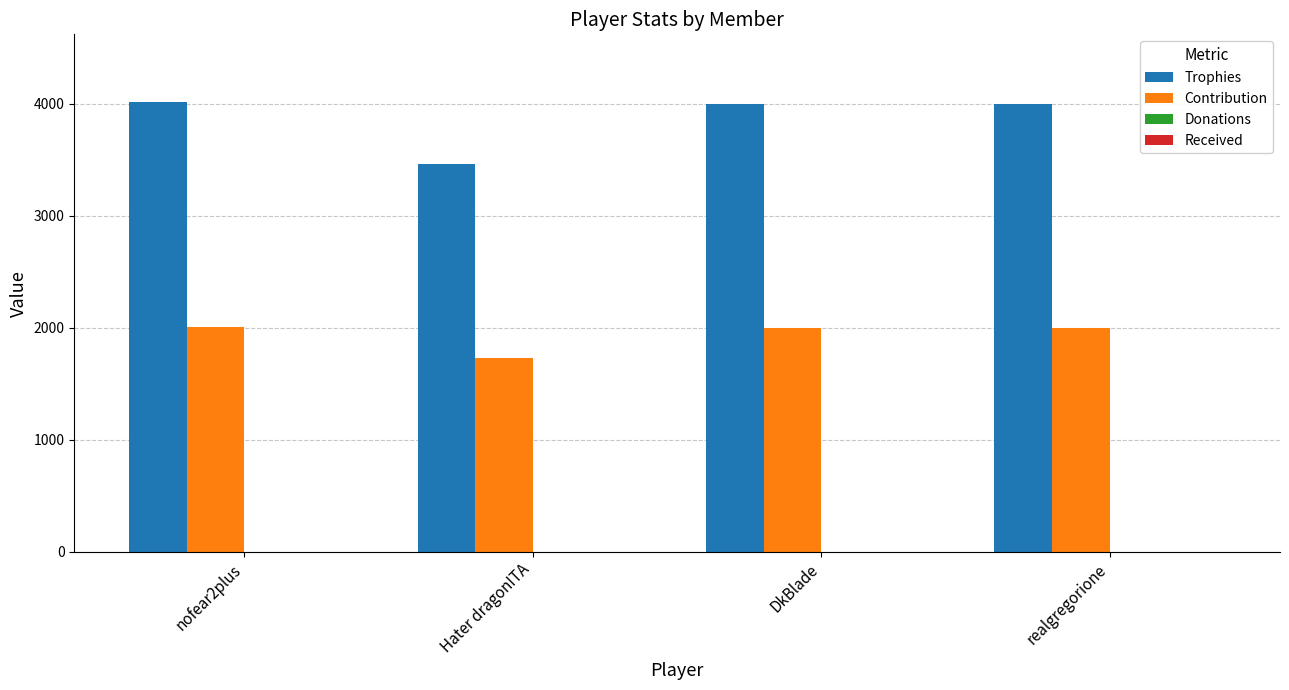

List the series in order of their peak value, lowest first.

Contribution, Trophies